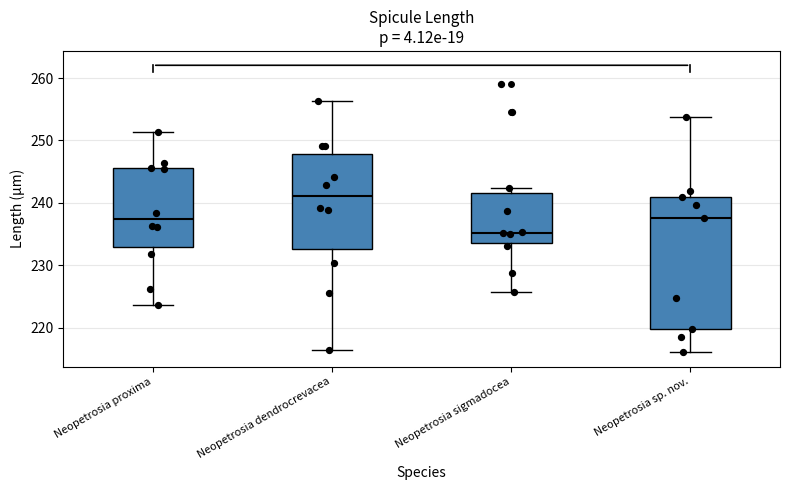

Reading left to right, read every box against the y-axis: the position of its median line, the range the box covers, and the ends of its whiskers. The values are not printed on the chart, so give them approximately, as read against the axis.

Neopetrosia proxima: median 237, box 233 to 246, whiskers 224 to 251
Neopetrosia dendrocrevacea: median 241, box 233 to 248, whiskers 216 to 256
Neopetrosia sigmadocea: median 235, box 234 to 241, whiskers 226 to 242
Neopetrosia sp. nov.: median 238, box 220 to 241, whiskers 216 to 254